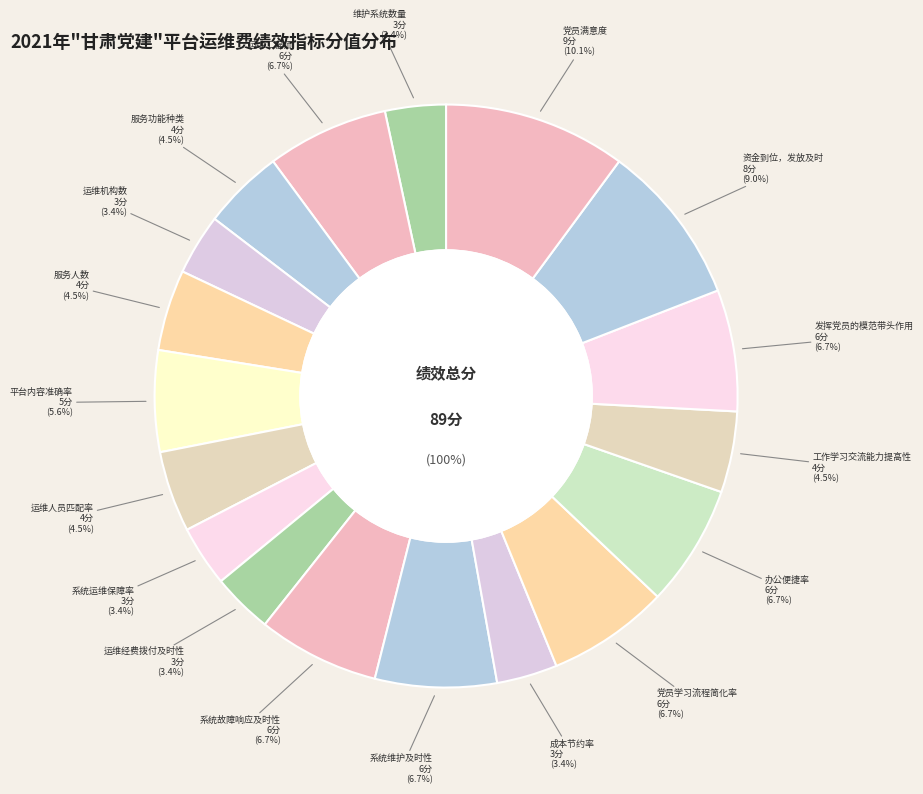

Approximately how many times larger is the value at 平台内容准确率 compared to 发挥党员的模范带头作用?

0.8